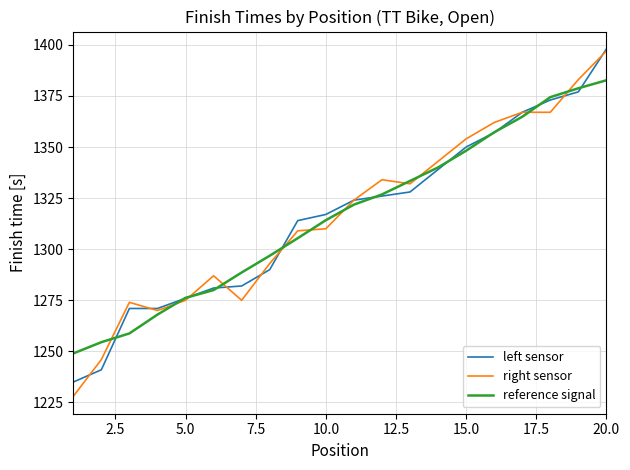

Which series has the largest range (max minus min)?

right sensor